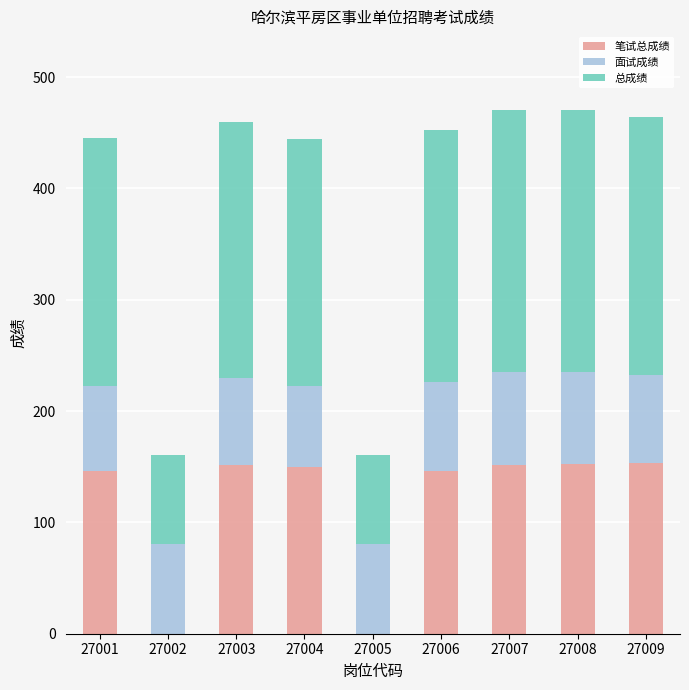

What is the total value across all series at 27009?

464.1